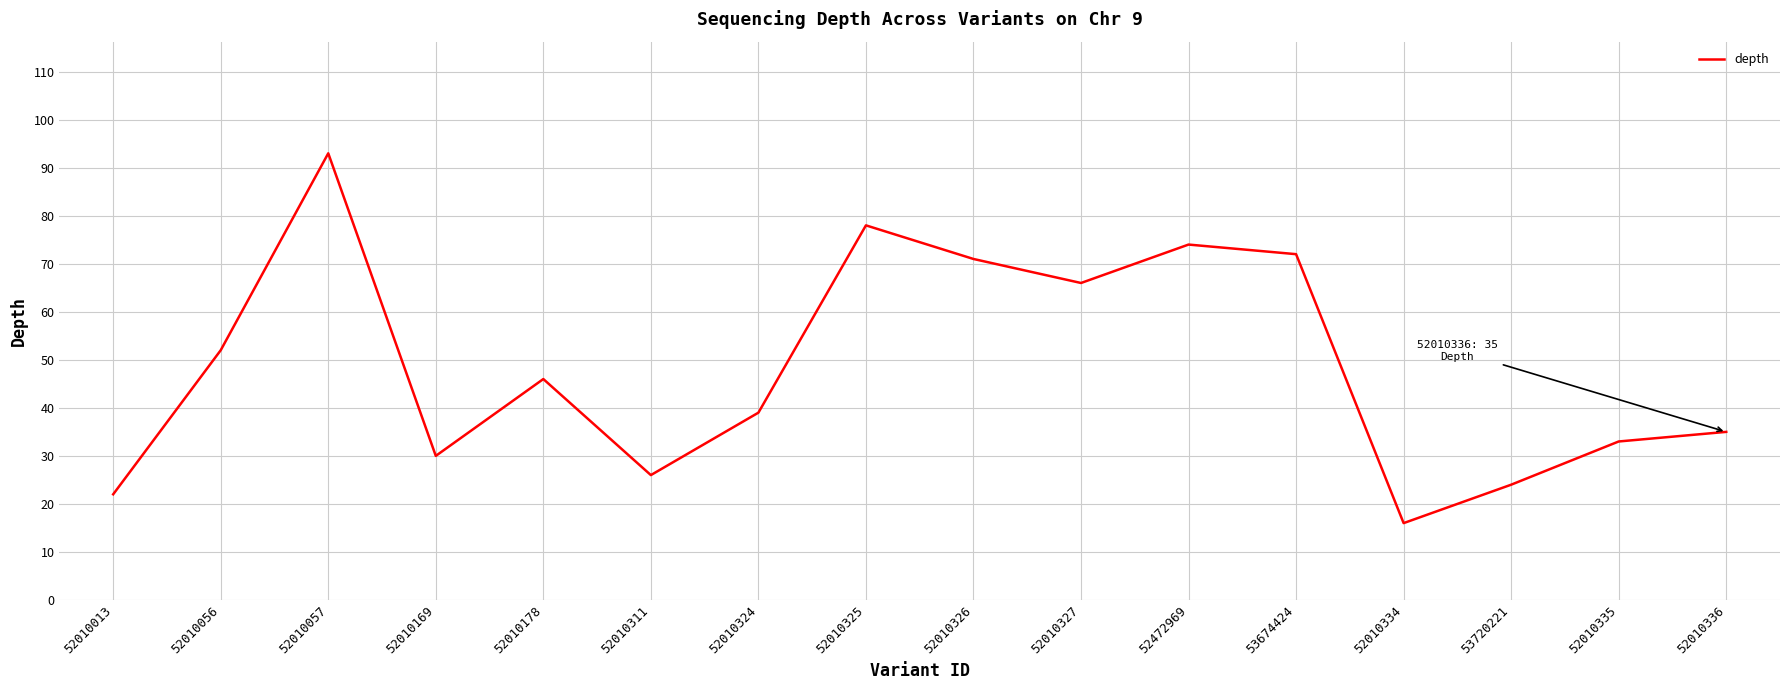

True or false: the data shows 66 at 52010324.

False